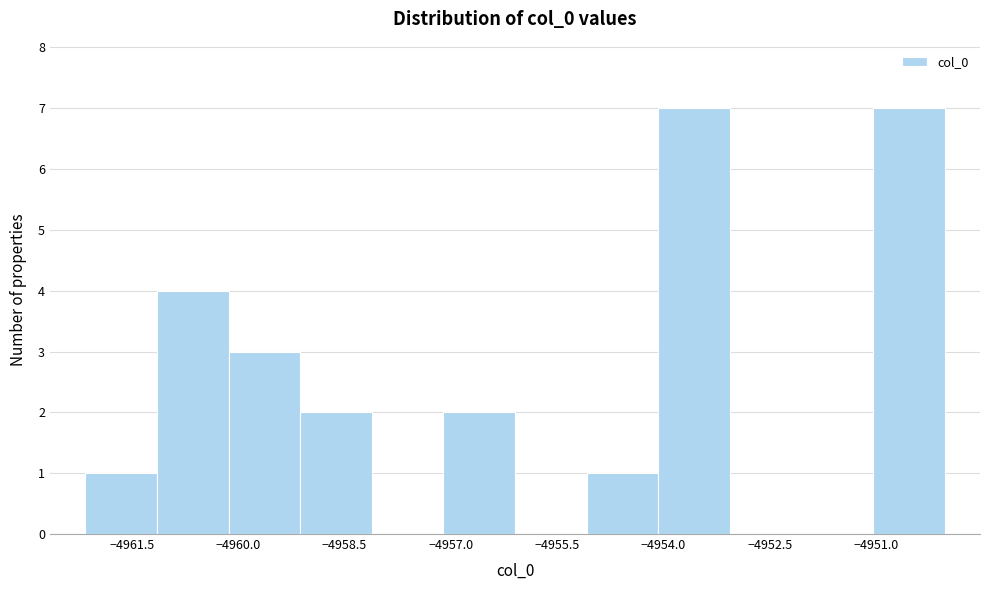

Reading left to right, transcribe this chart: for each bar, give the range it covers on the x-axis and its height. Neither the bar edges nor the heights are printed on the chart, so give them approximately, as read against the axes.

-4962.2 to -4961.2: 1
-4961.2 to -4960.2: 4
-4960.2 to -4959.2: 3
-4959.2 to -4958.2: 2
-4958.2 to -4957.2: 0
-4957.2 to -4956.0: 2
-4956.0 to -4955.0: 0
-4955.0 to -4954.0: 1
-4954.0 to -4953.0: 7
-4953.0 to -4952.0: 0
-4952.0 to -4951.0: 0
-4951.0 to -4950.0: 7